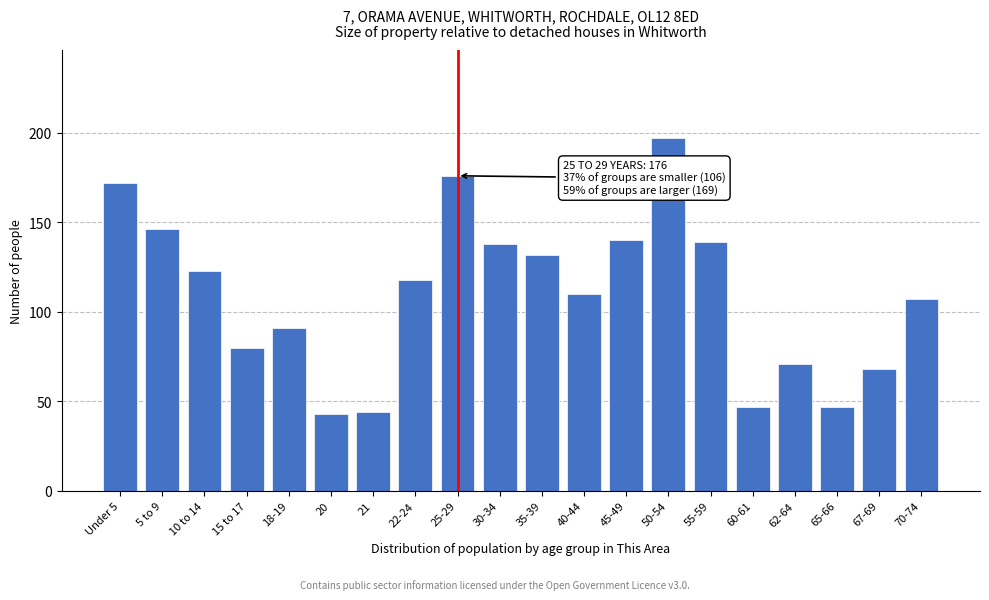

Reading left to right, extract all data points from this chart.

Under 5=172	5 to 9=146	10 to 14=123	15 to 17=80	18-19=91	20=43	21=44	22-24=118	25-29=176	30-34=138	35-39=132	40-44=110	45-49=140	50-54=197	55-59=139	60-61=47	62-64=71	65-66=47	67-69=68	70-74=107